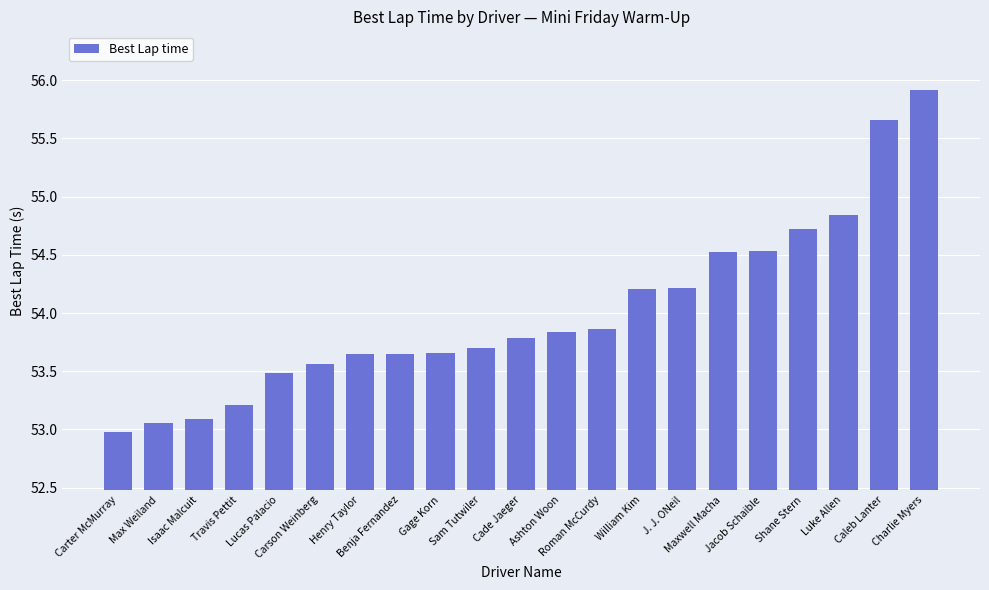

Count the number of categories in the chart.

21